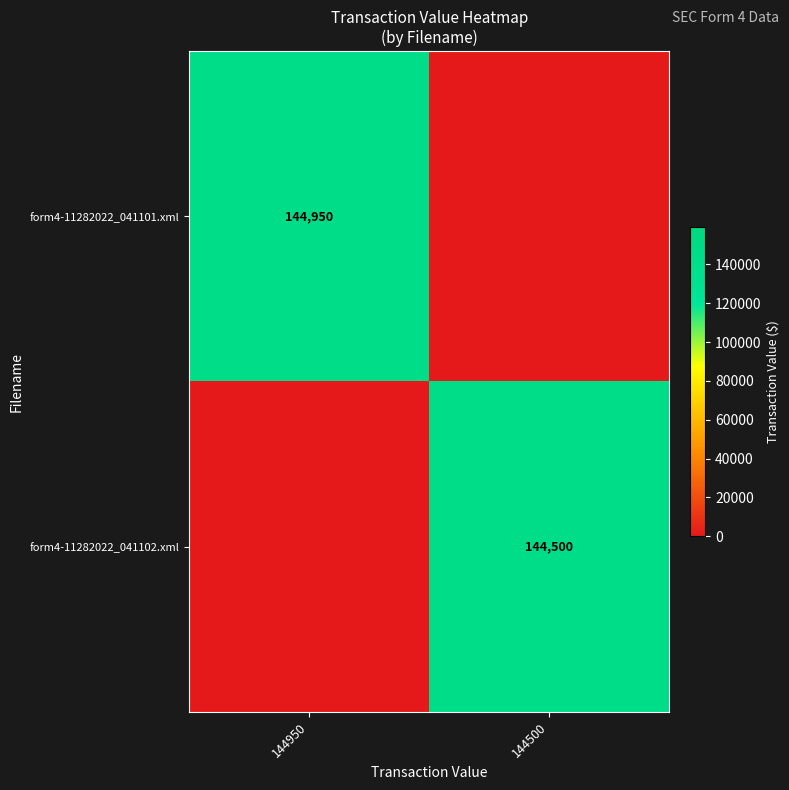

The form4-11282022_041102.xml series shows 50800 at 144500. True or false?

False